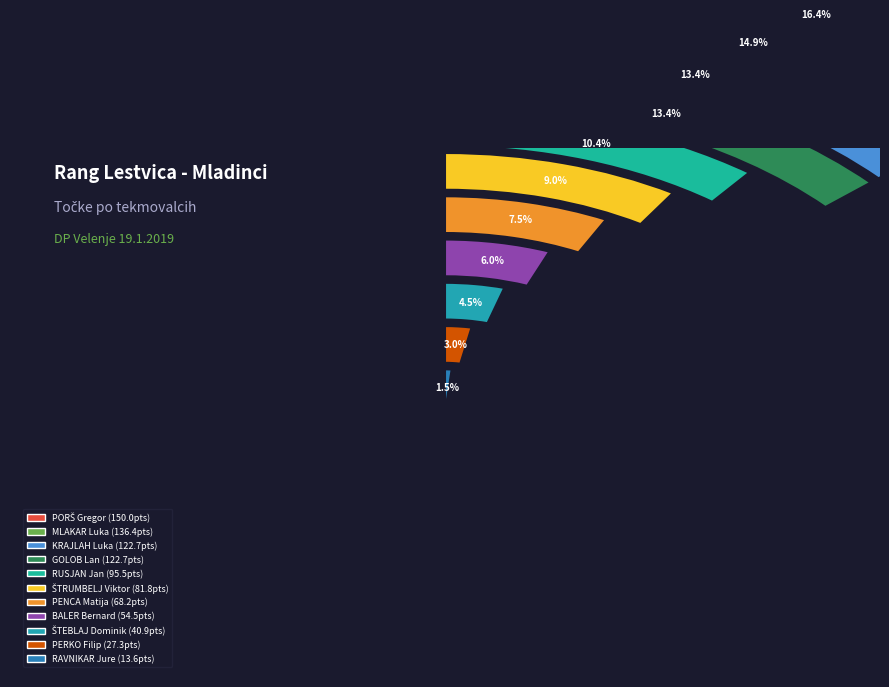

What is the change in value from ŠTEBLAJ Dominik to PERKO Filip?

-13.6